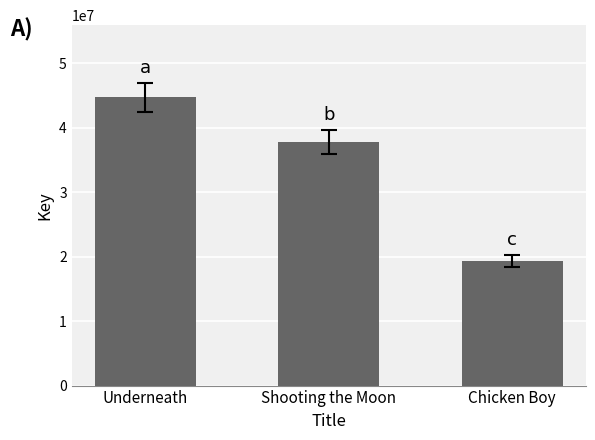

Reading right to left, transcribe all the data shown in this chart.

Chicken Boy=19336816	Shooting the Moon=37761337	Underneath=44734462